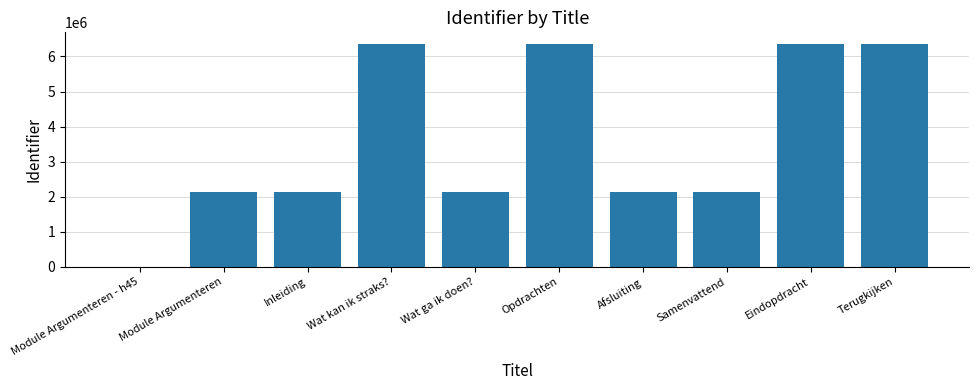

What is the change in value from Wat kan ik straks? to Wat ga ik doen??

-4225795